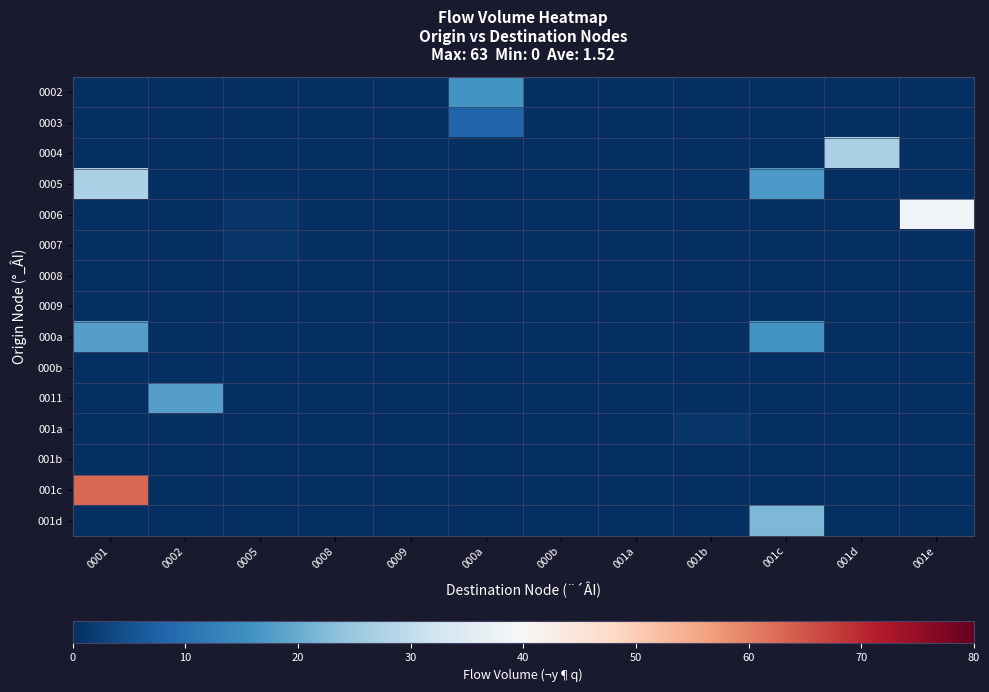

At 001e, list the series in order from smallest to largest.

0002, 0003, 0004, 0005, 0007, 0008, 0009, 000a, 000b, 0011, 001a, 001b, 001c, 001d, 0006